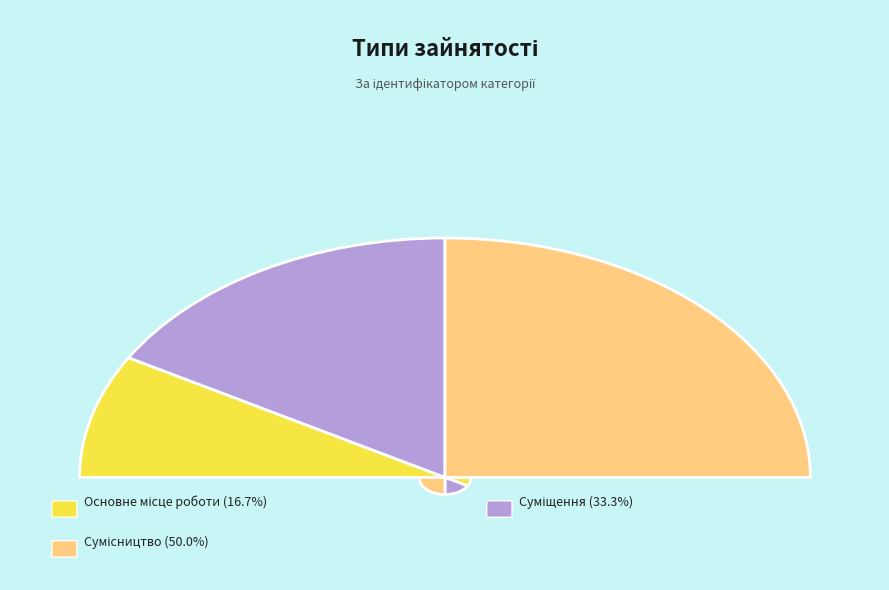

What is the change in value from Суміщення to Сумісництво?

+1